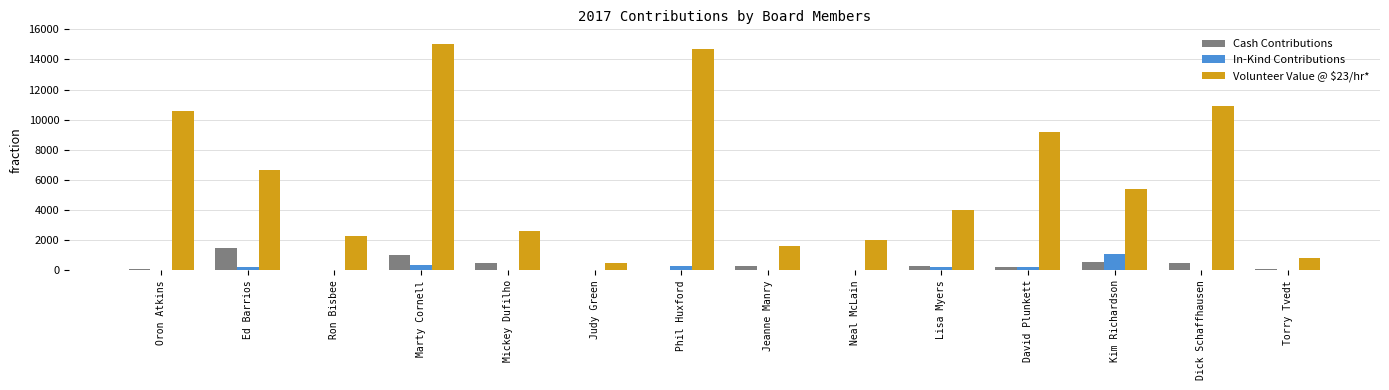

The value of Cash Contributions at Kim Richardson is 560.0. True or false?

True